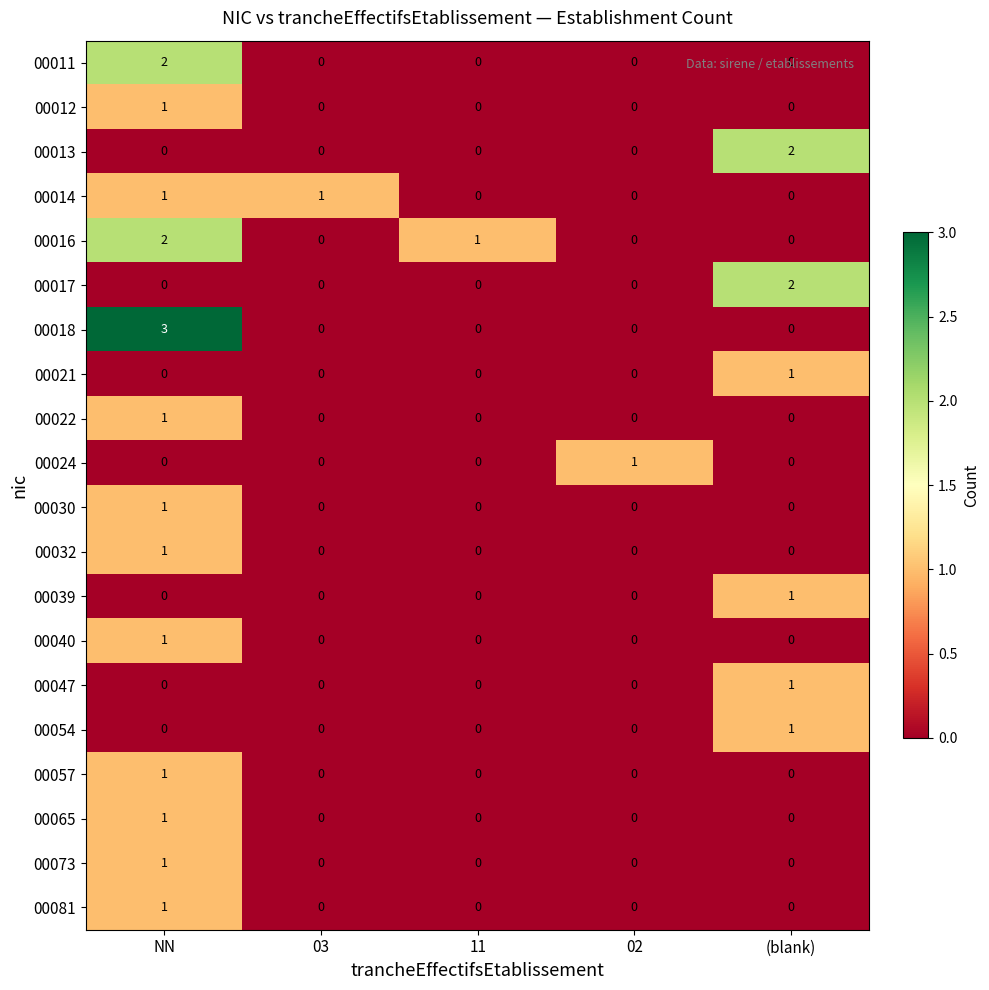

What is the spread (max minus min) of values at (blank)?

2